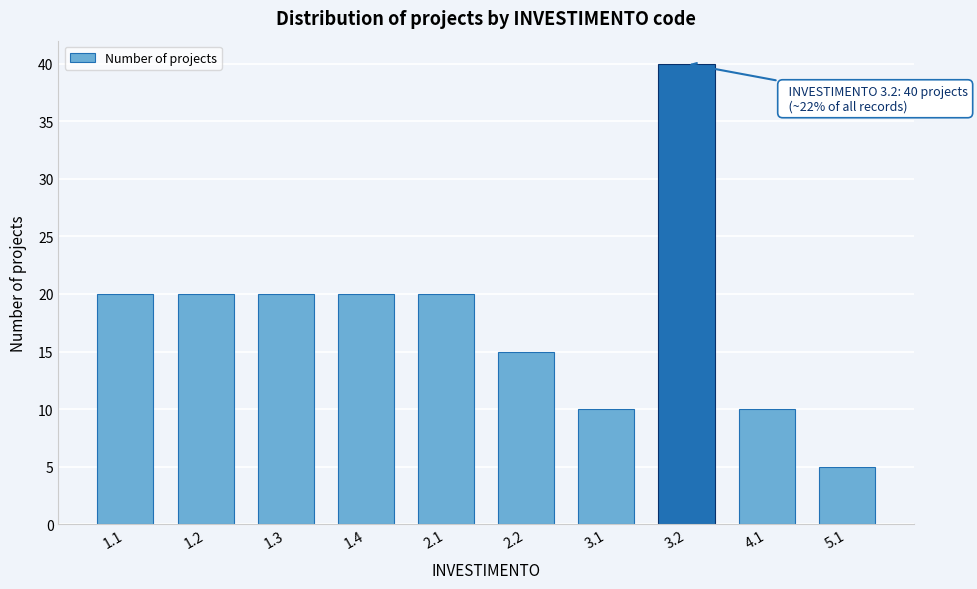

Reading left to right, extract all data points from this chart.

1.1=20	1.2=20	1.3=20	1.4=20	2.1=20	2.2=15	3.1=10	3.2=40	4.1=10	5.1=5